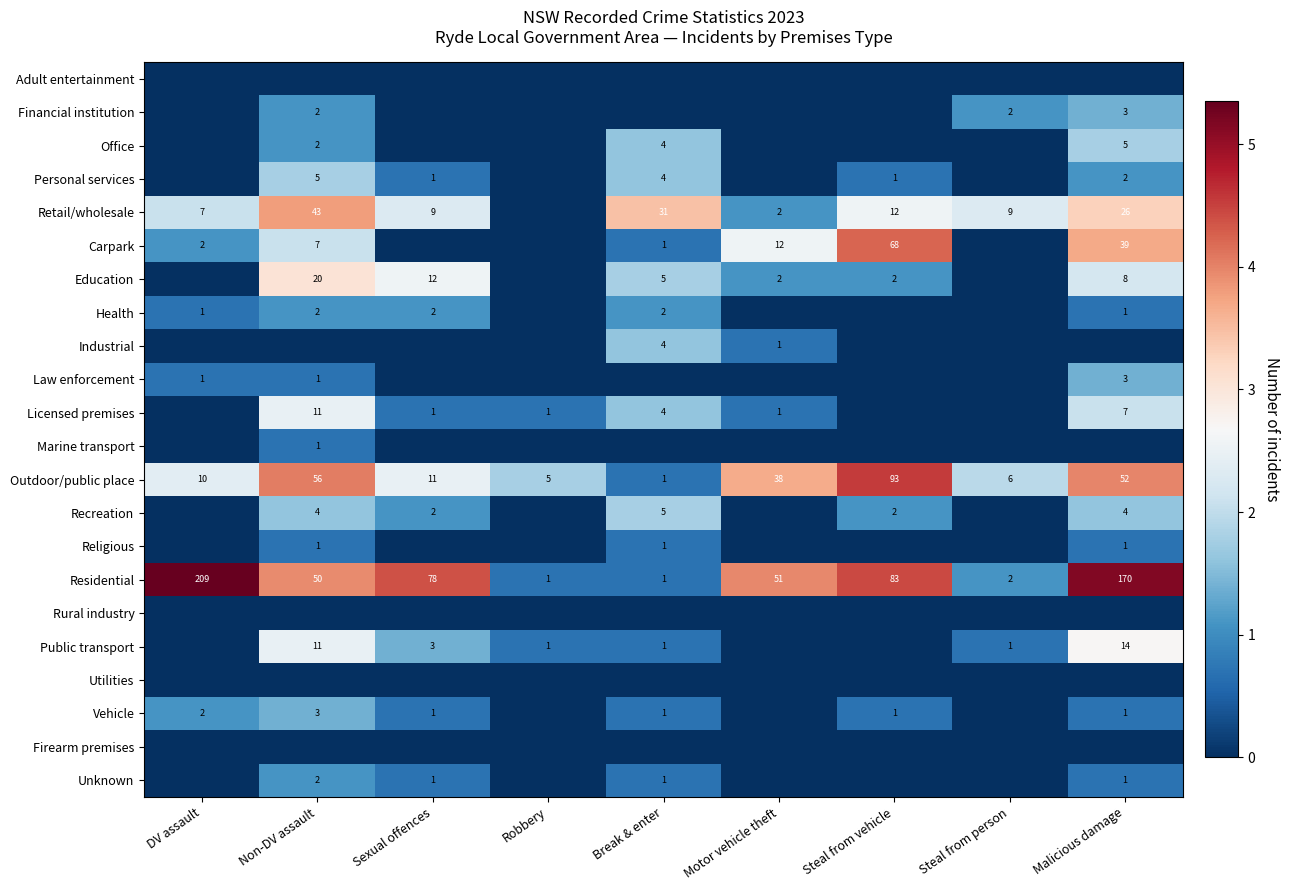

The value of Recreation at Break & enter is 2. True or false?

False